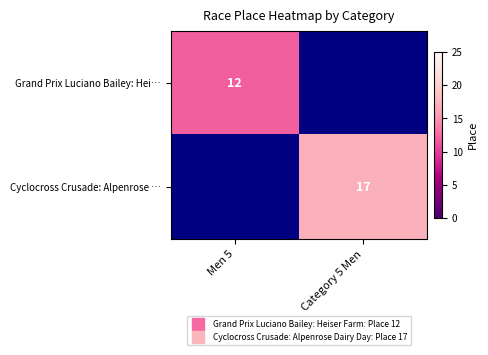

What is the minimum value shown in the chart?

12.0